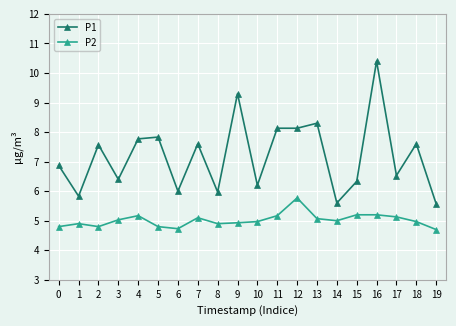

What is the difference between the maximum and minimum values in the P2 series?

1.1